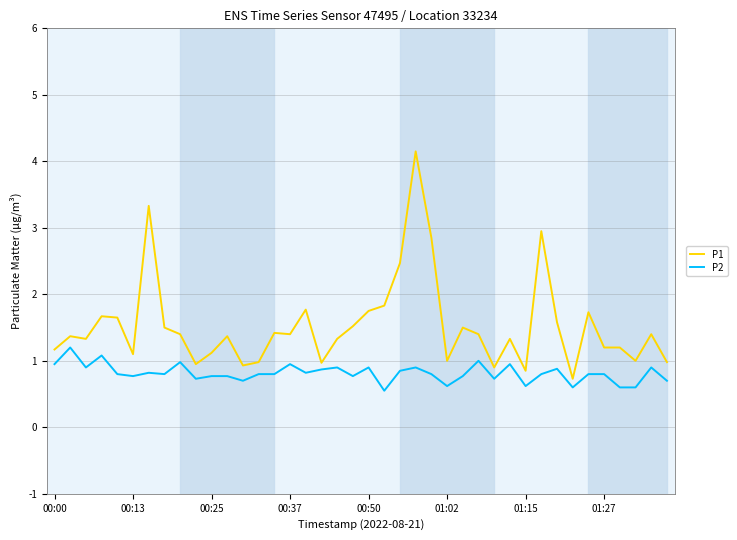

Rank the series by their average value, from highest to lowest.

P1, P2